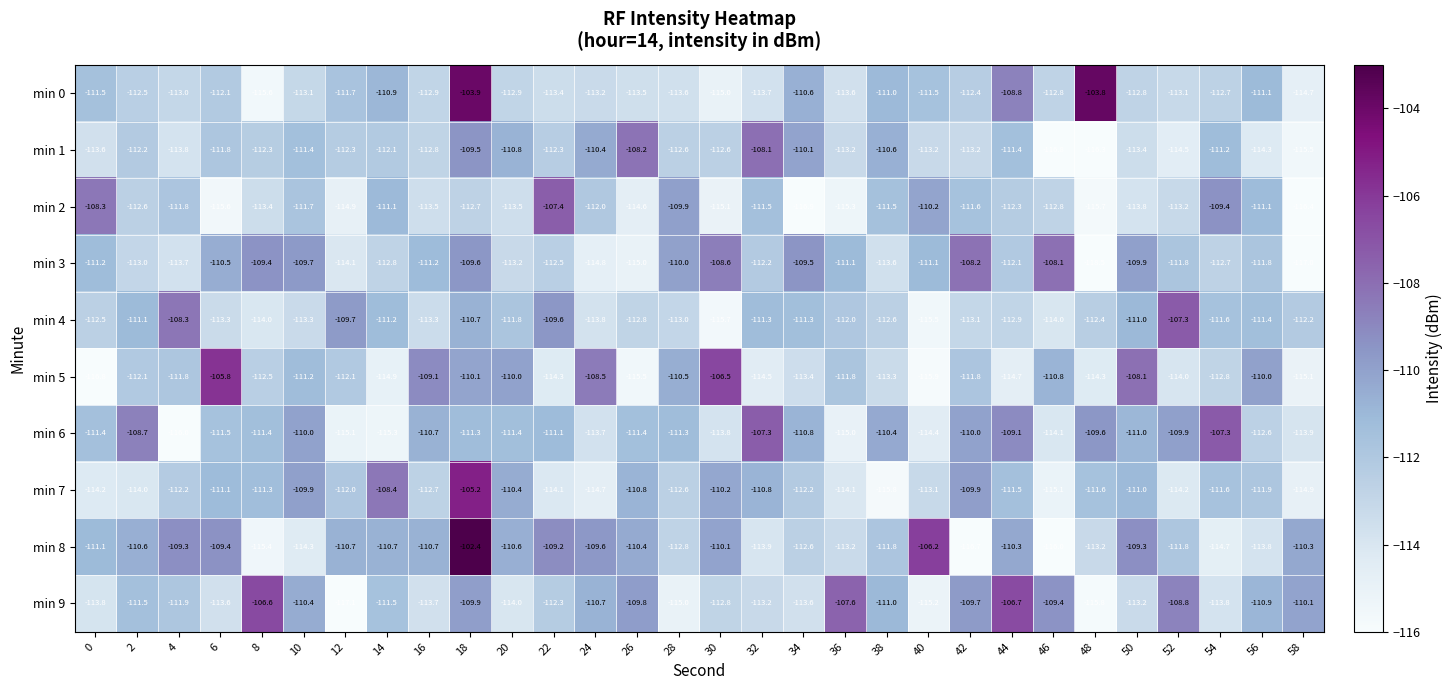

Rank the series at 32 from lowest to highest value.

min 5, min 8, min 0, min 9, min 3, min 2, min 4, min 7, min 1, min 6